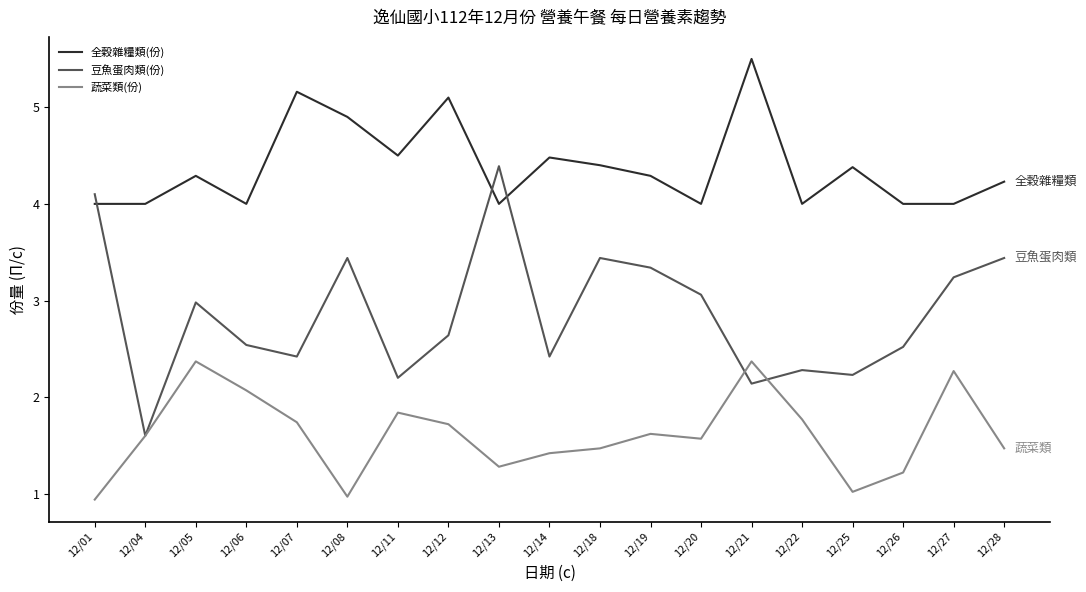

The value of 蔬菜類(份) at 12/13 is 1.3. True or false?

True